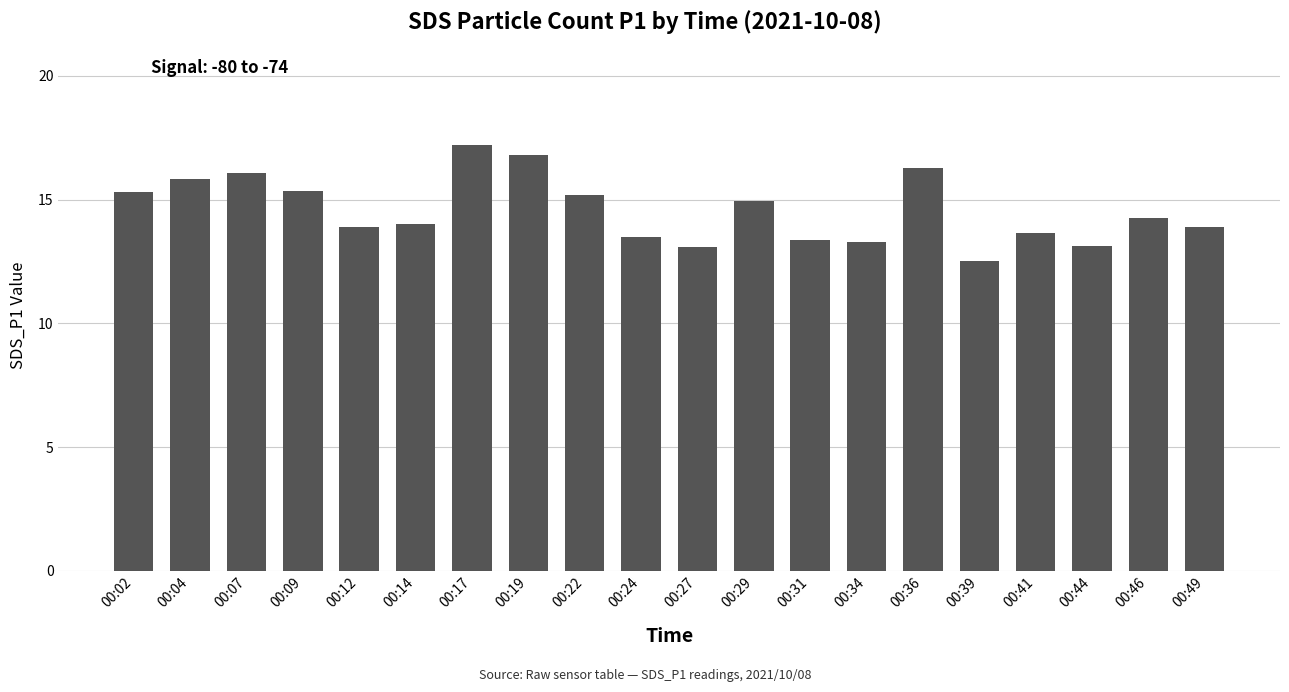

Reading left to right, extract all data points from this chart.

15.3	15.8	16.1	15.3	13.9	14.0	17.2	16.8	15.2	13.5	13.1	14.9	13.4	13.3	16.3	12.5	13.7	13.1	14.3	13.9